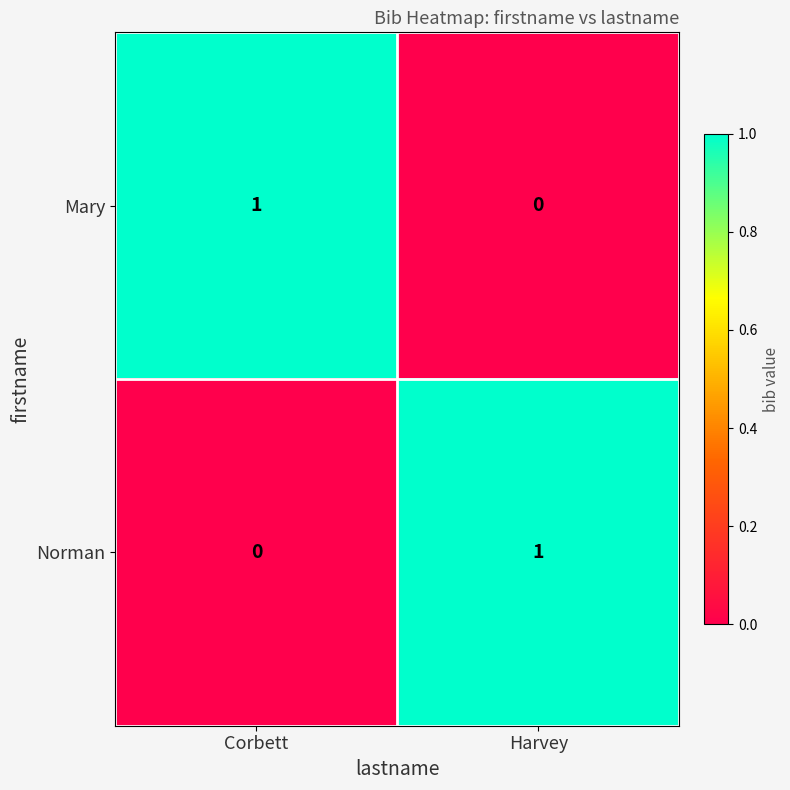

The value of Mary at Corbett is 1. True or false?

True